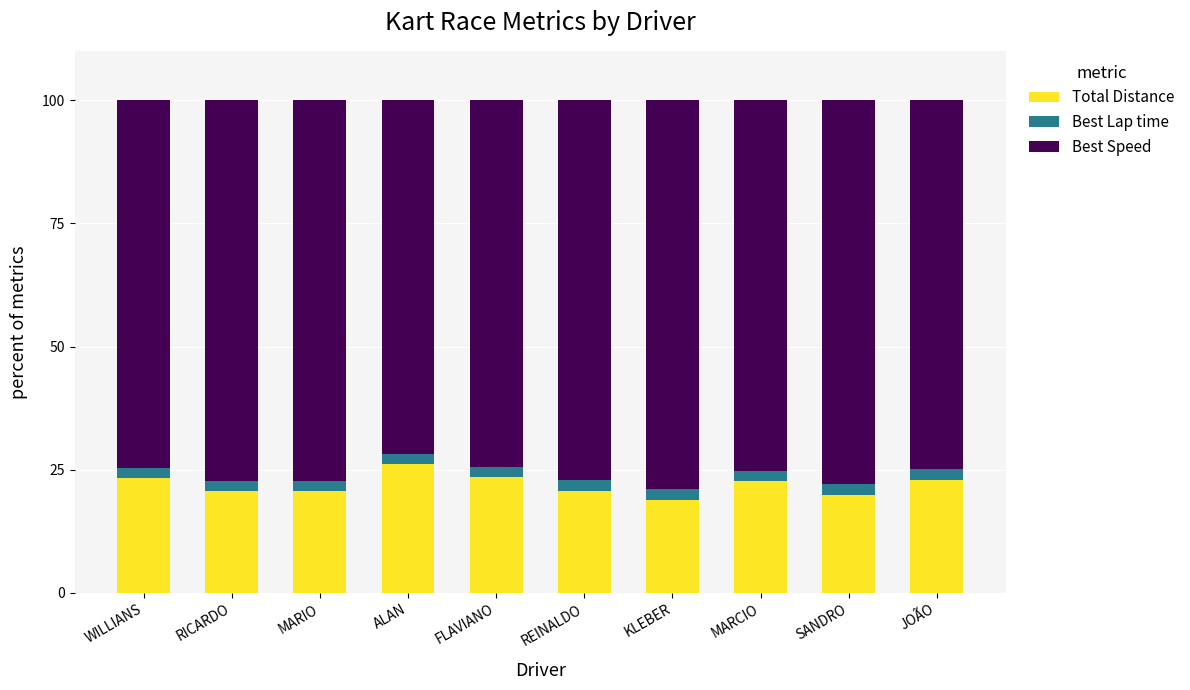

How many data points does each series have?

10